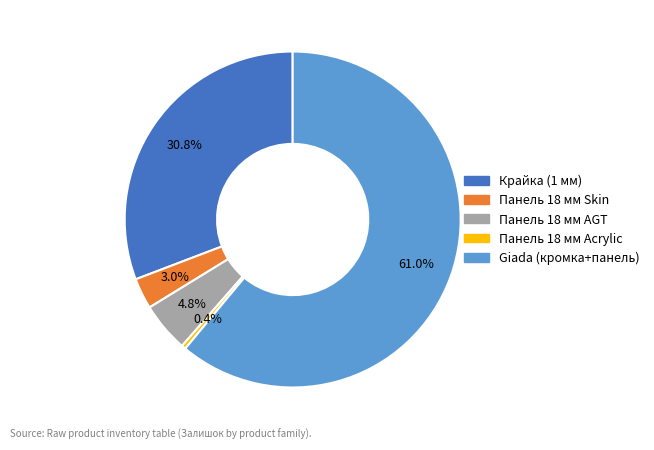

Rank the categories by value from lowest to highest.

Панель 18 мм Acrylic, Панель 18 мм Skin, Панель 18 мм AGT, Крайка (1 мм), Giada (кромка+панель)